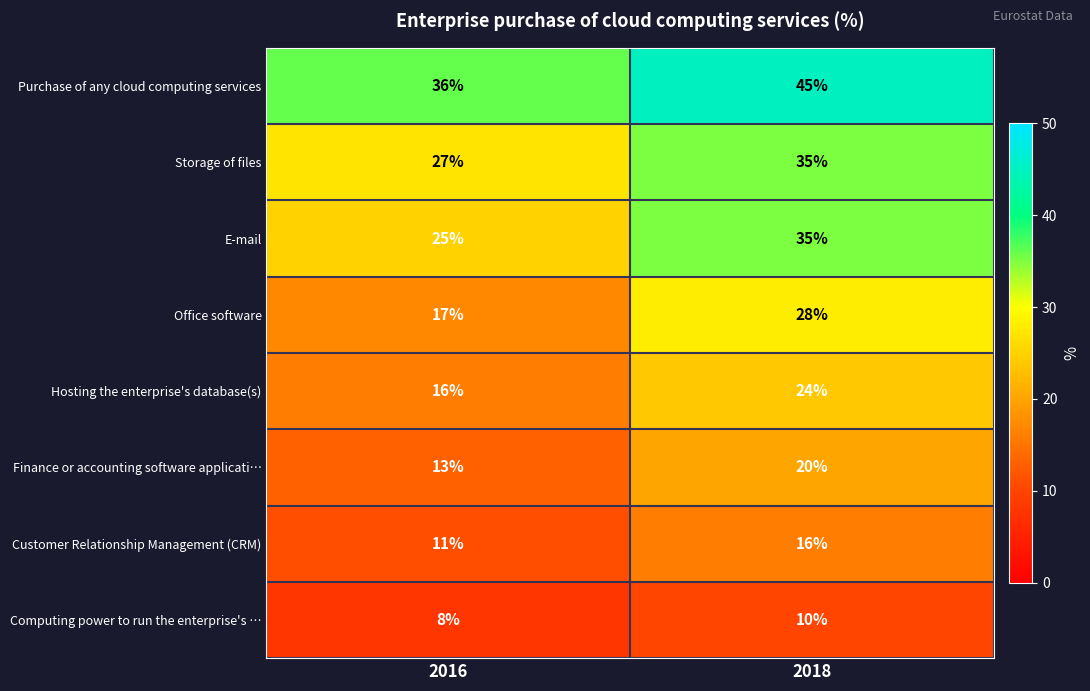

What is the lowest value of the Storage of files series?

27